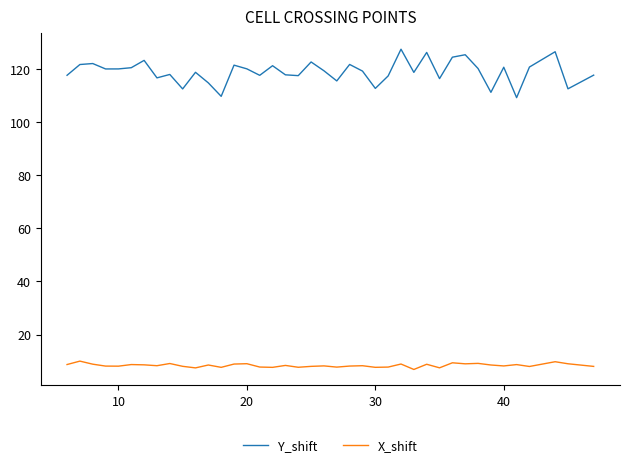

What are all the series names shown in the legend?

Y_shift, X_shift